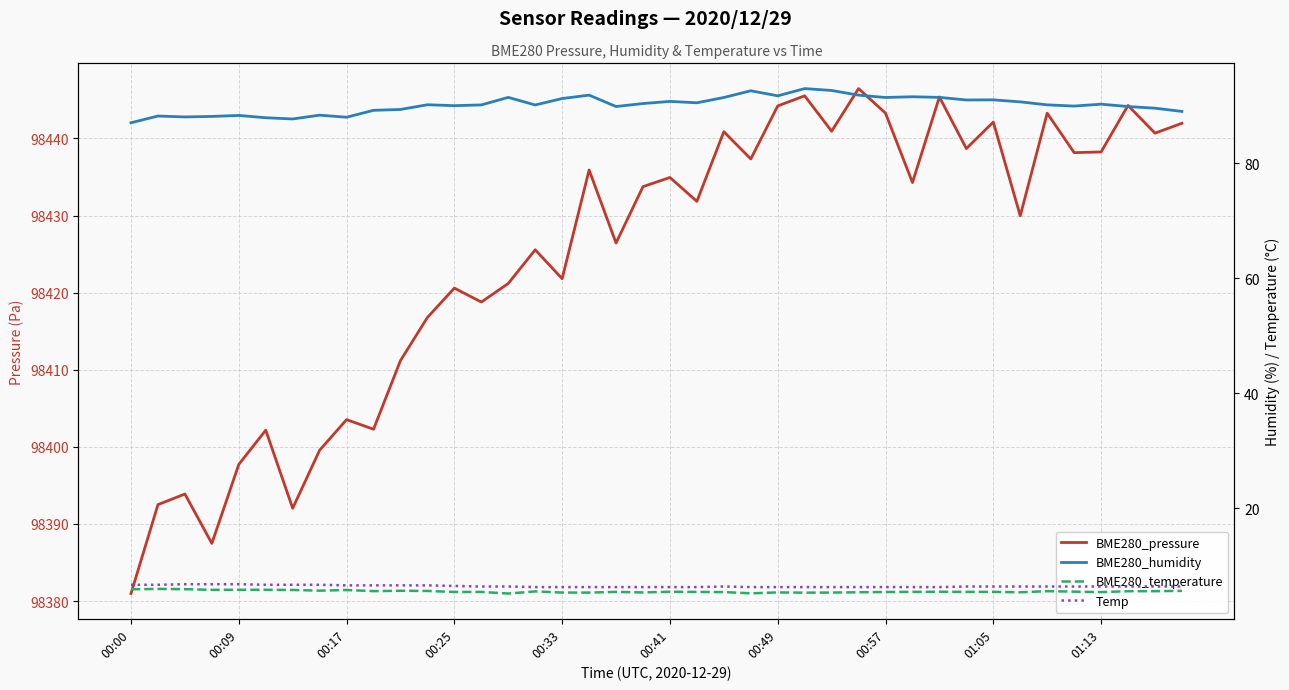

The BME280_pressure series shows 98431.8 at 21. True or false?

True